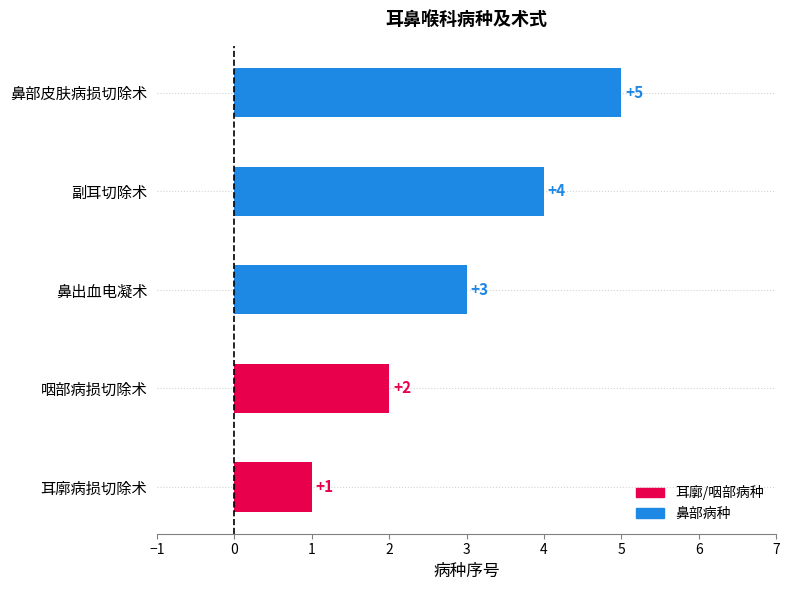

Count the values in the range 2 to 4.

3